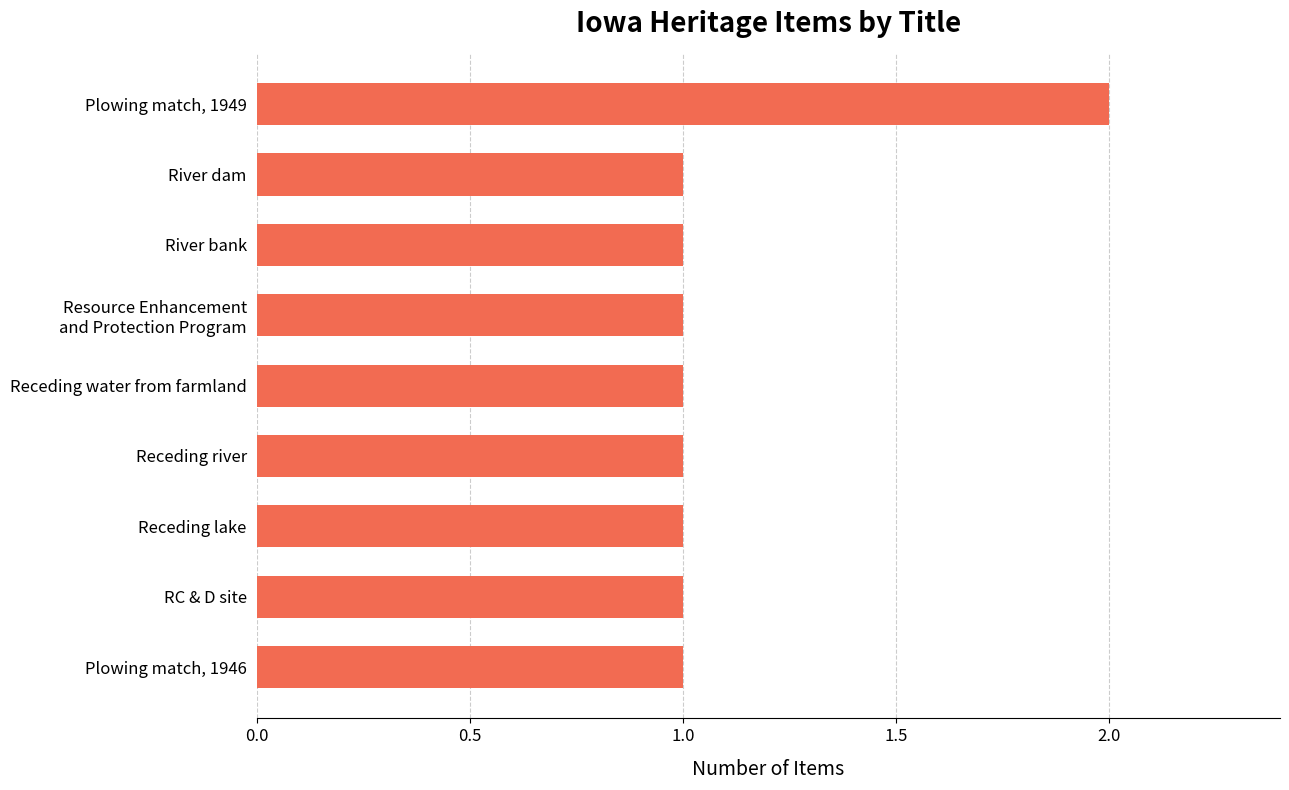

Reading bottom to top, list all the values displayed in this chart.

1	1	1	1	1	1	1	1	2